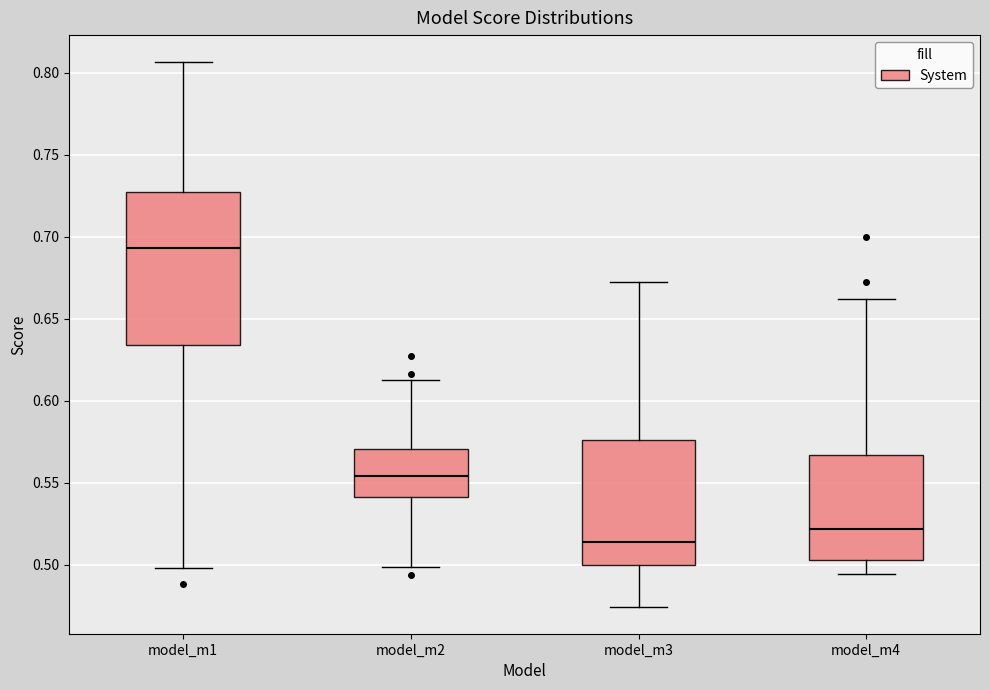

Where is the lower edge of the box for model_m2 on the y-axis? The values are not printed on the chart, so give them approximately, as read against the axis.

0.540